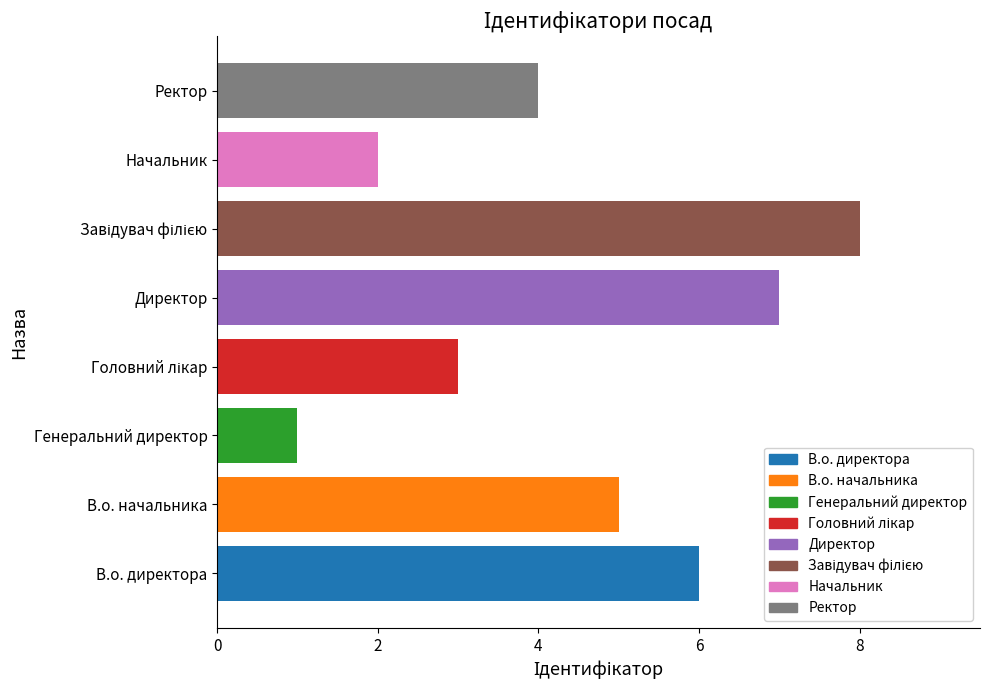

Approximately how many times larger is the value at Генеральний директор compared to Начальник?

0.5